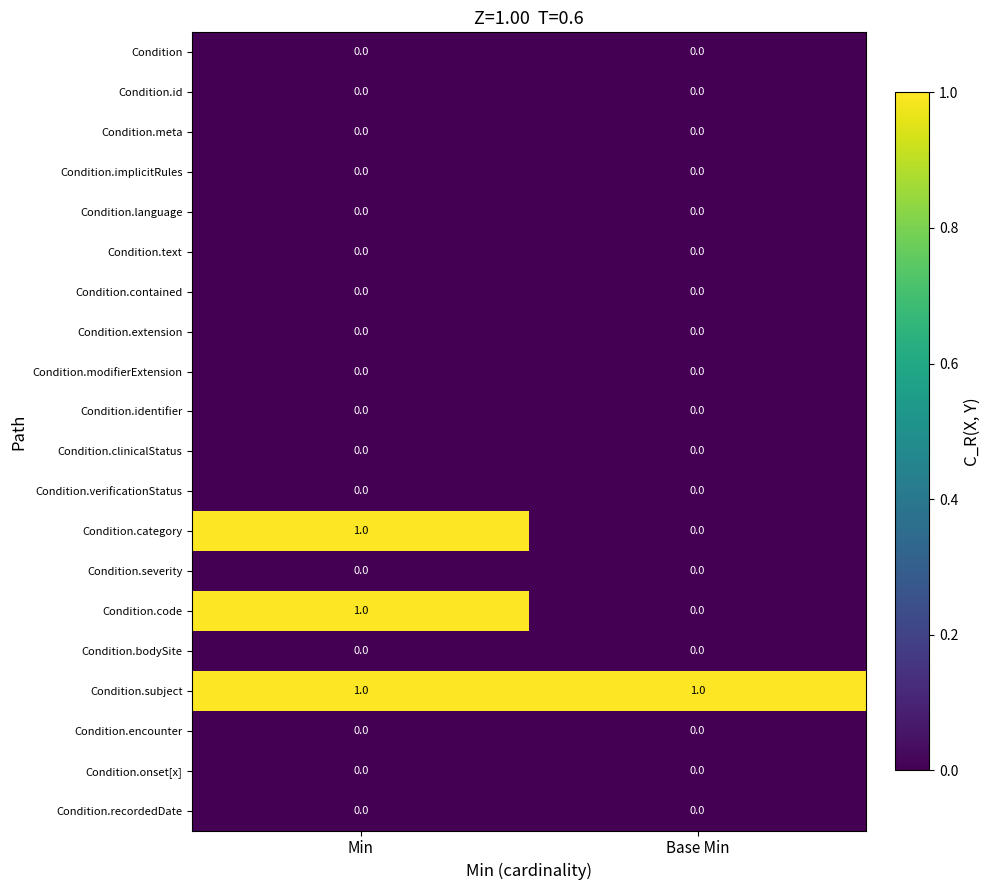

The value of Condition.severity at Min is 0. True or false?

True